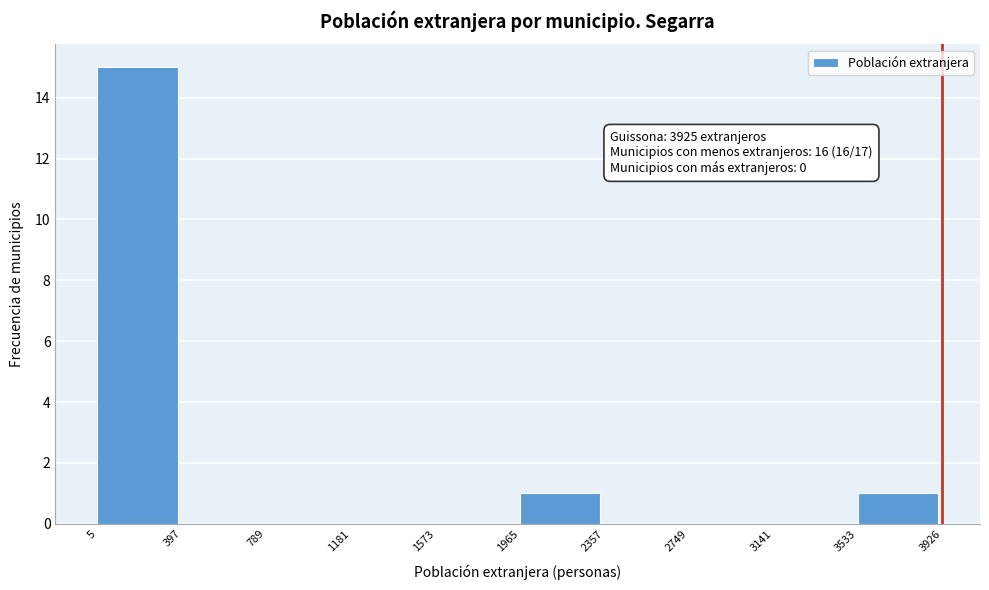

Which range on the x-axis has the tallest bar?

5 to 397